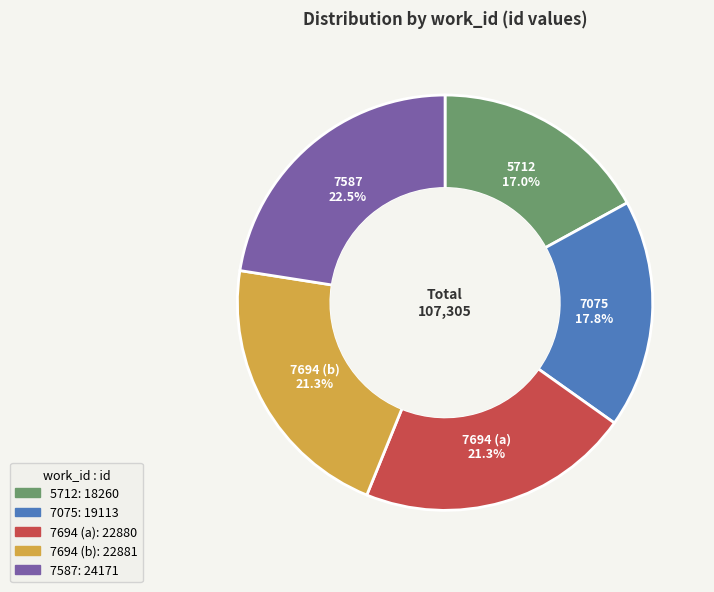

Which slice is the largest?

7587